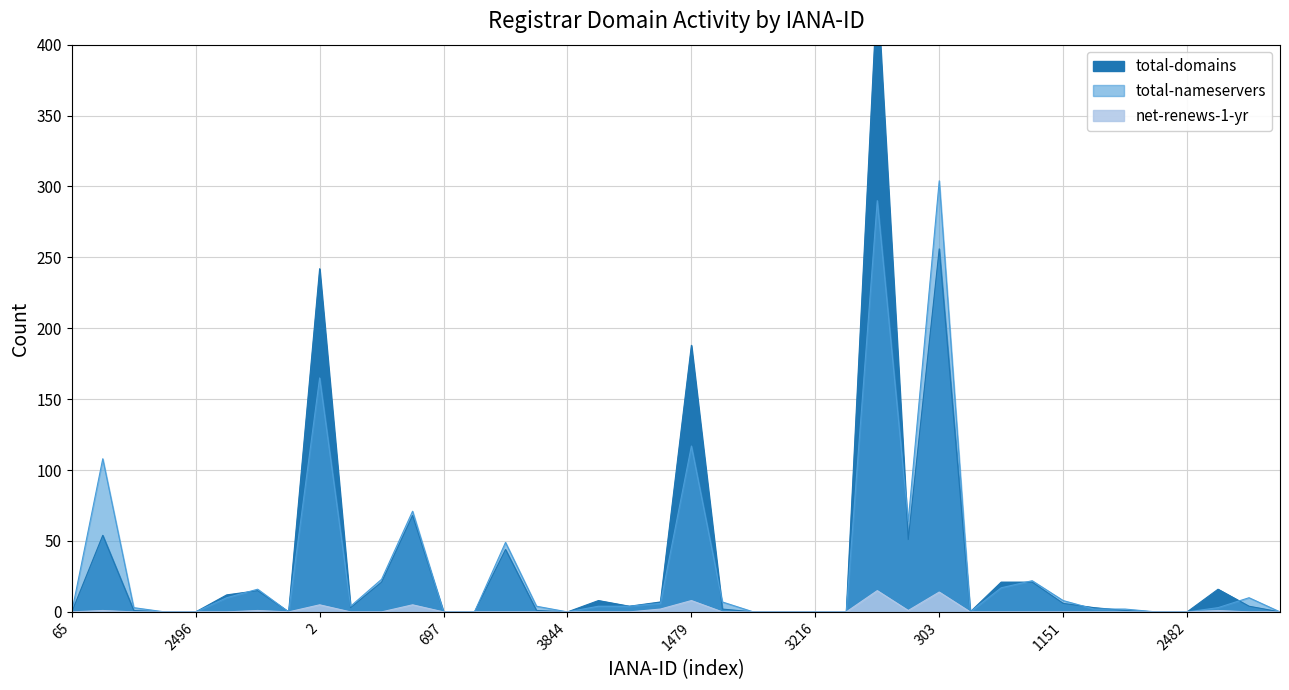

The total-nameservers series shows 76 at 463. True or false?

False